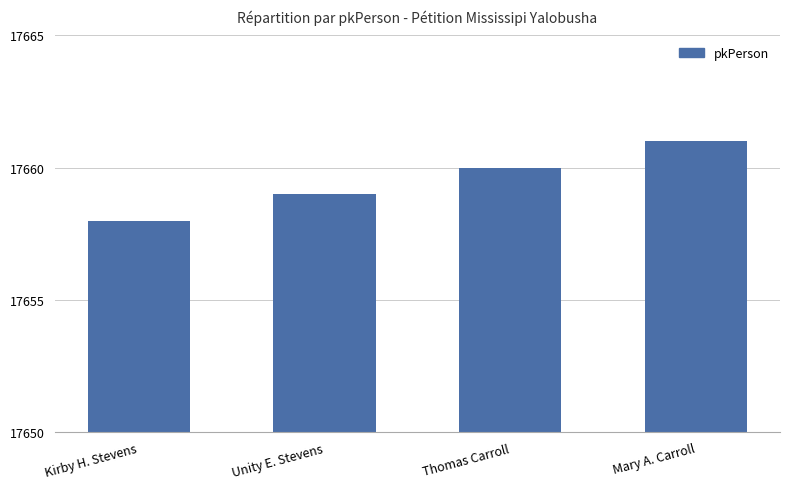

Between Thomas Carroll and Kirby H. Stevens, which is larger?

Thomas Carroll